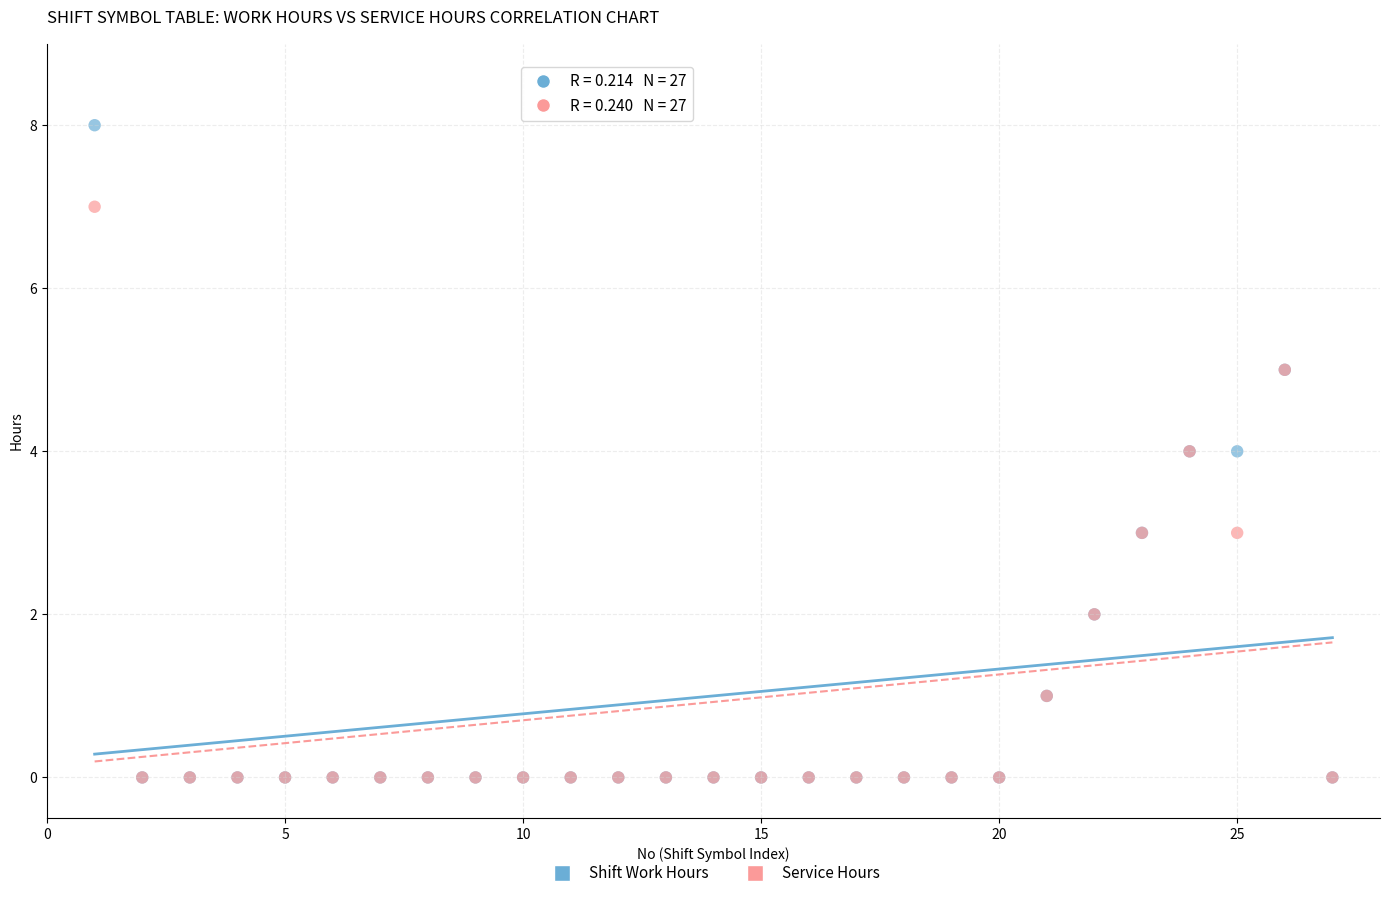

Which series has the largest Y range (max minus min)?

Shift Work Hours